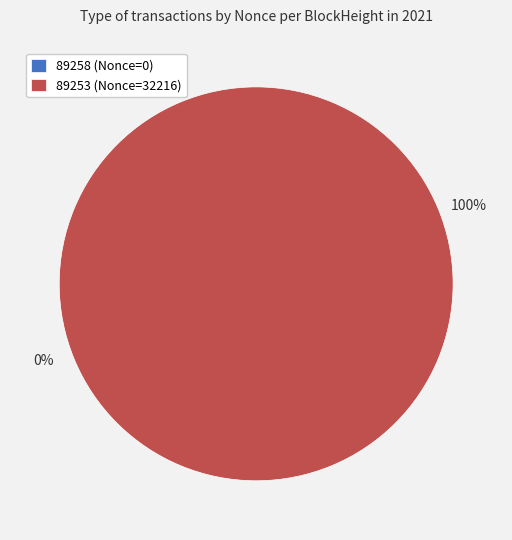

What is the largest slice in the pie chart?

89253